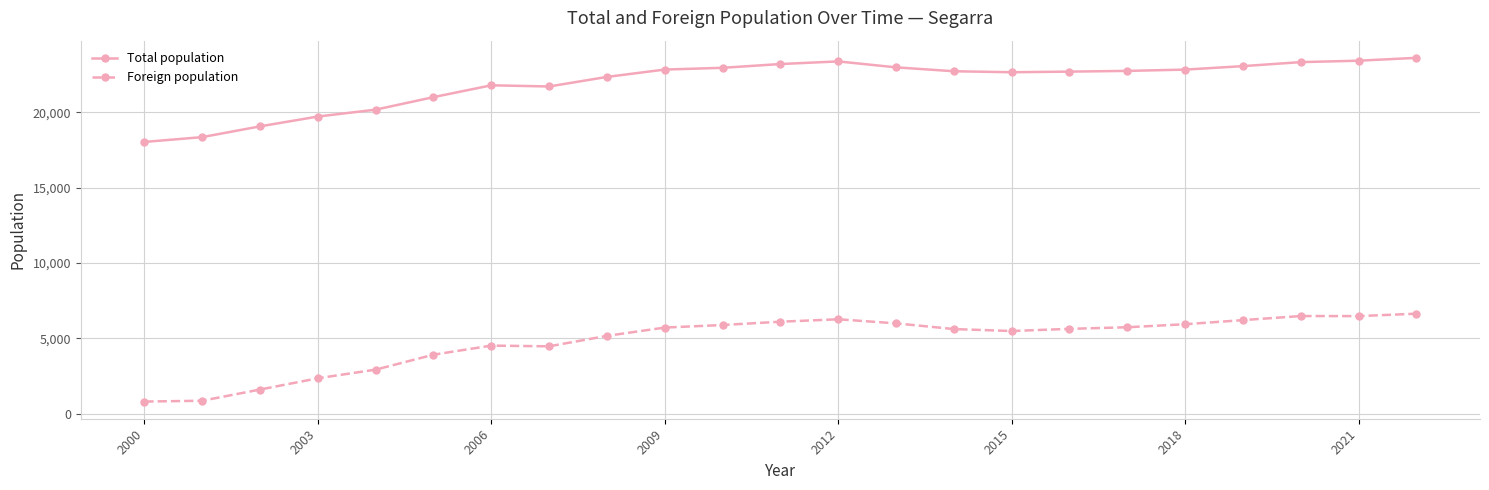

Rank the series by their average value, from lowest to highest.

Foreign population, Total population